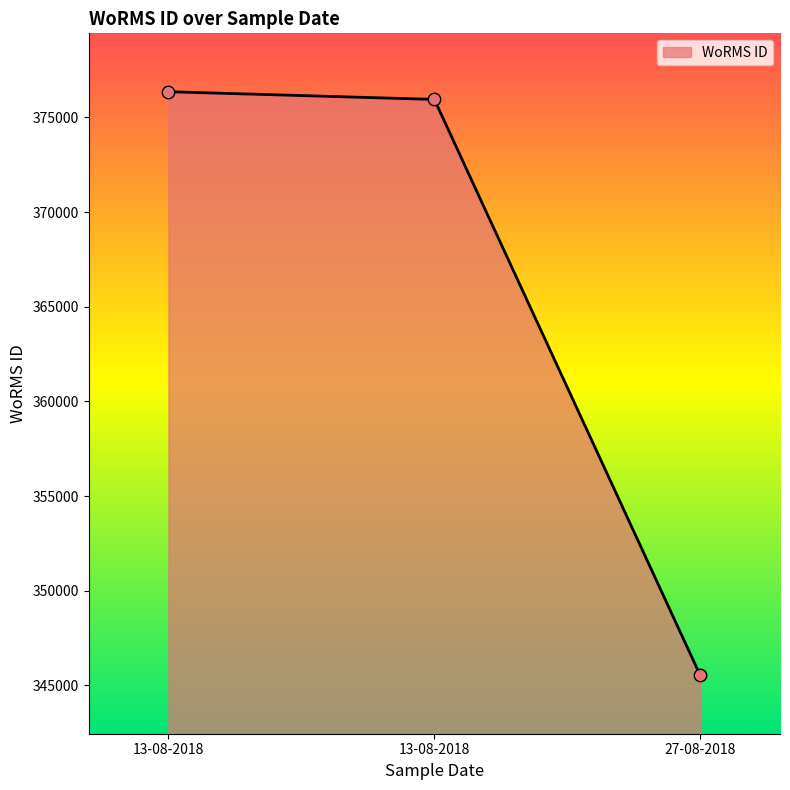

Approximately how many times larger is the value at 27-08-2018 compared to 13-08-2018?

0.9